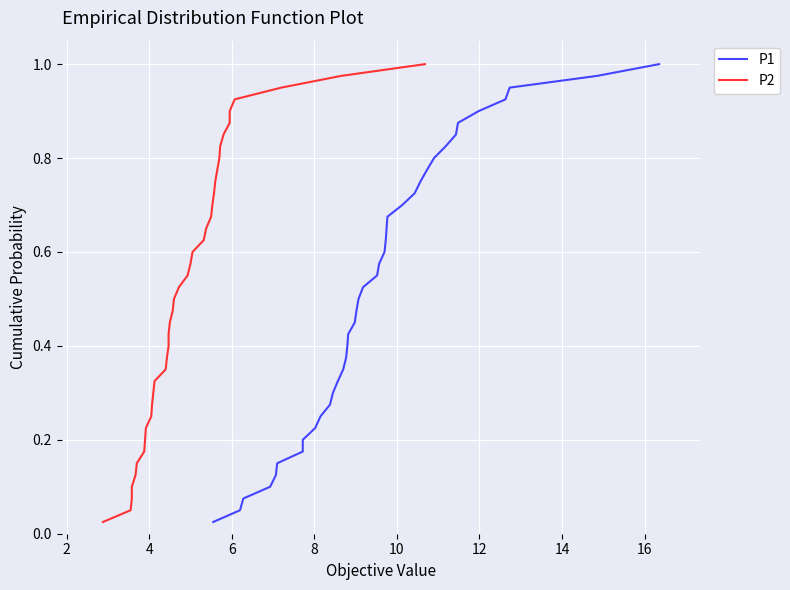

Reading right to left, extract all data points from this chart.

P1: 1.0	1.0	0.9	0.9	0.9	0.9	0.8	0.8	0.8	0.8	0.8	0.7	0.7	0.7	0.7	0.6	0.6	0.6	0.6	0.5	0.5	0.5	0.5	0.4	0.4	0.4	0.3	0.3	0.3	0.3	0.2	0.2	0.2	0.2	0.1	0.1	0.1	0.1	0.1	0.0
P2: 1.0	1.0	0.9	0.9	0.9	0.9	0.8	0.8	0.8	0.8	0.8	0.7	0.7	0.7	0.7	0.6	0.6	0.6	0.6	0.5	0.5	0.5	0.5	0.4	0.4	0.4	0.3	0.3	0.3	0.3	0.2	0.2	0.2	0.2	0.1	0.1	0.1	0.1	0.1	0.0